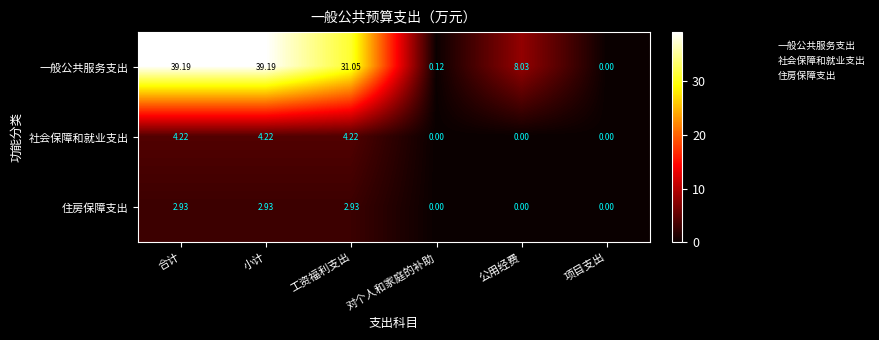

At which label does 一般公共服务支出 first exceed 31?

合计